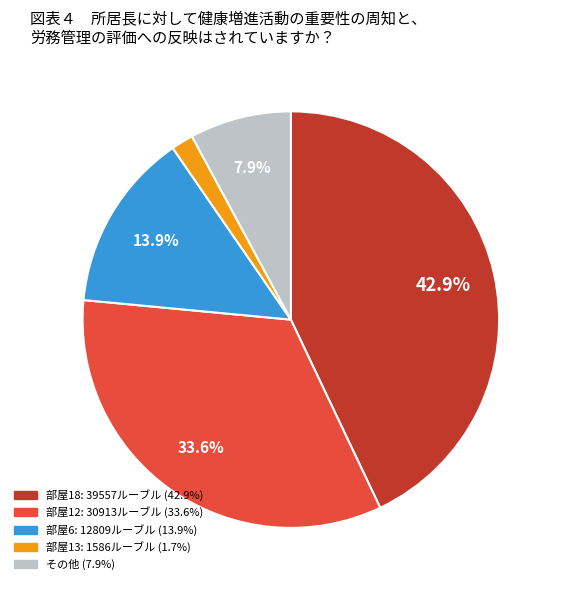

How many segments does this pie chart have?

5